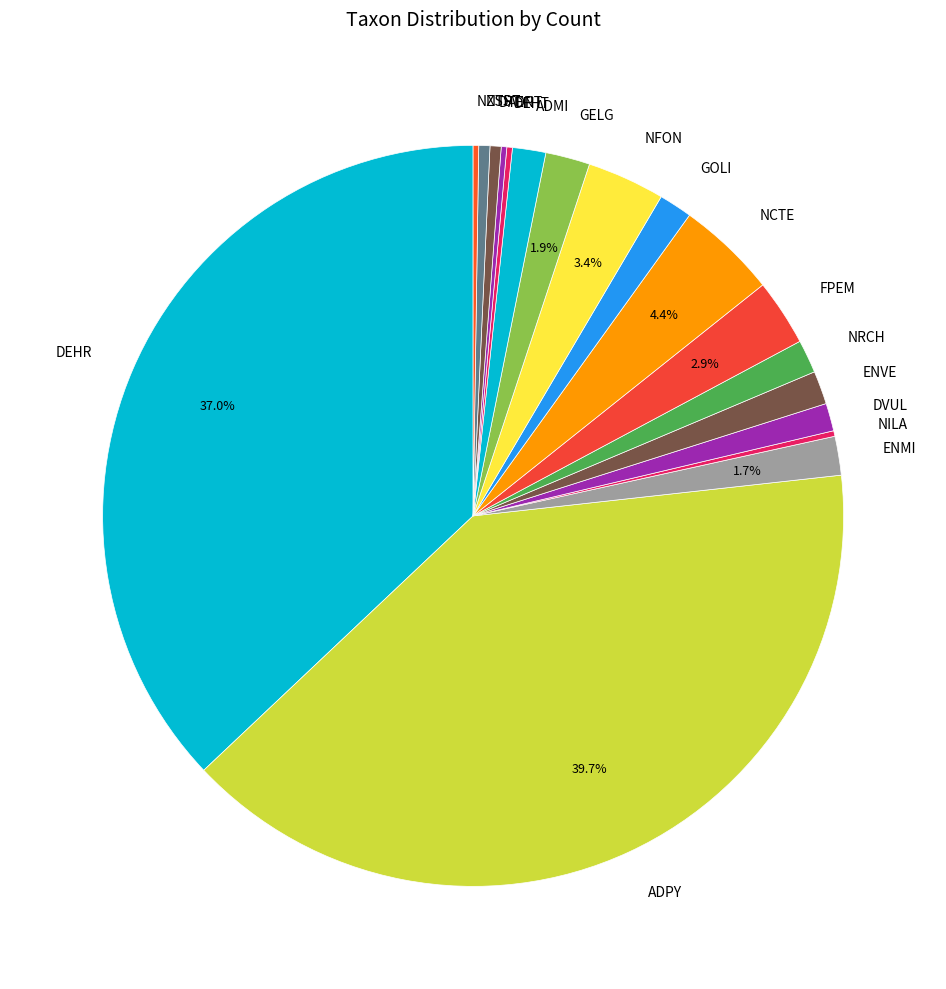

What portion of the pie excludes GELG?

98.1%